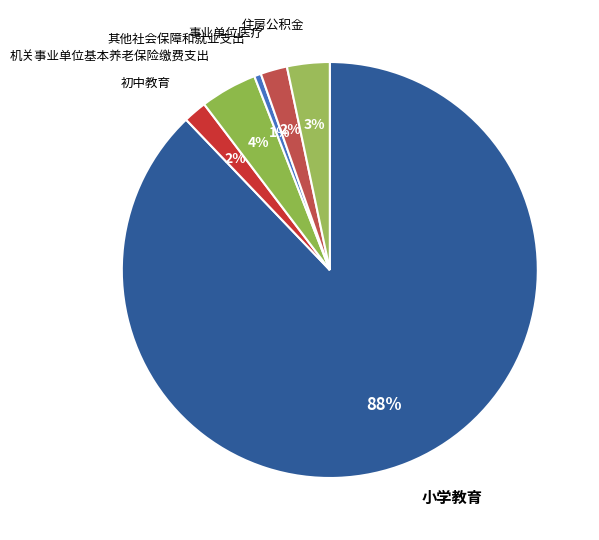

Which has a higher value, 机关事业单位基本养老保险缴费支出 or 住房公积金?

机关事业单位基本养老保险缴费支出